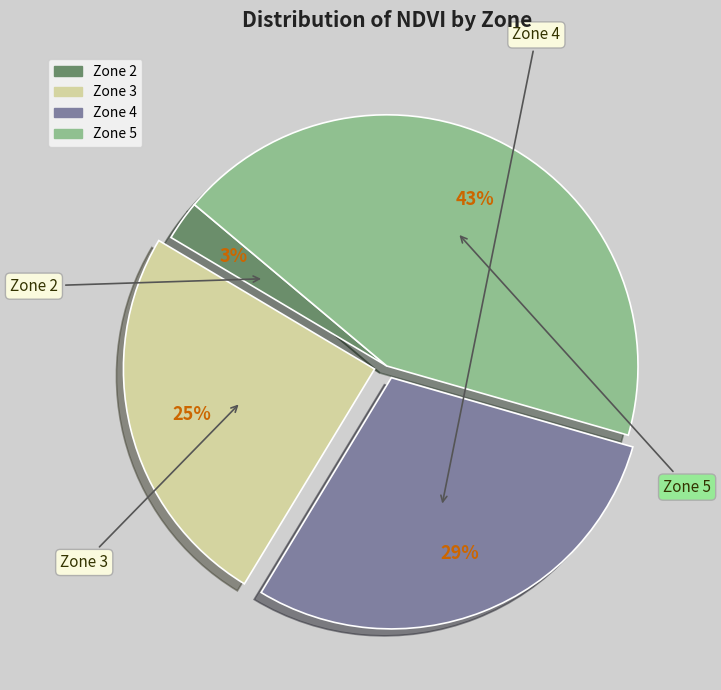

Between Zone 4 and Zone 2, which is larger?

Zone 4